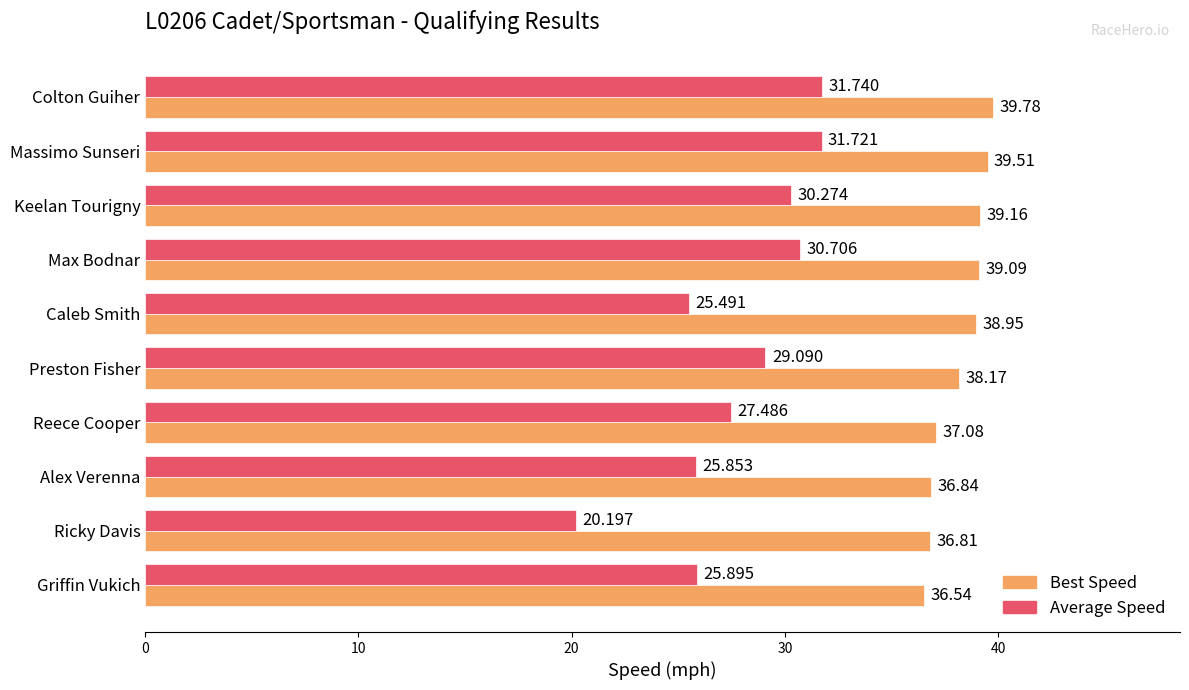

Which category has the lowest value across all series?

Ricky Davis